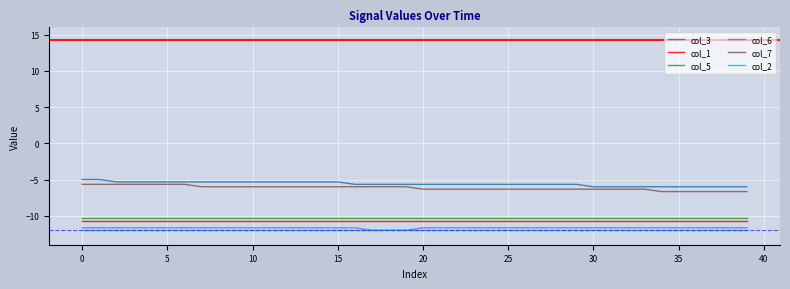

What is the lowest value of the col_5 series?

-10.3